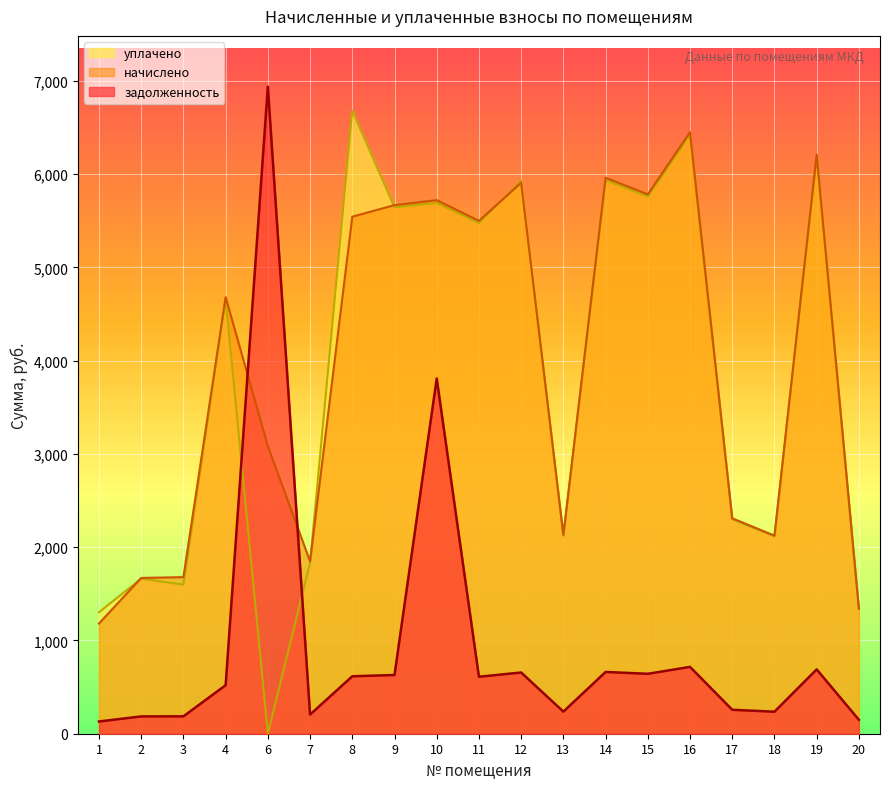

At which label does задолженность first exceed 610?

6